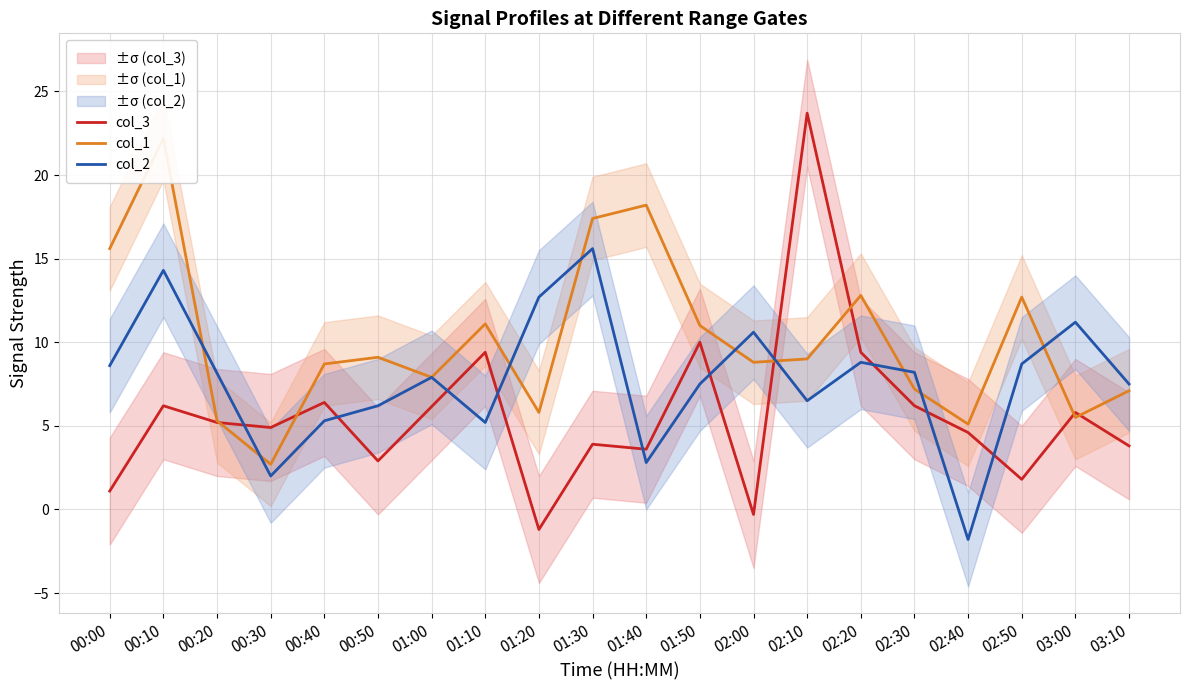

What is the total value across all series at 00:50?

18.2